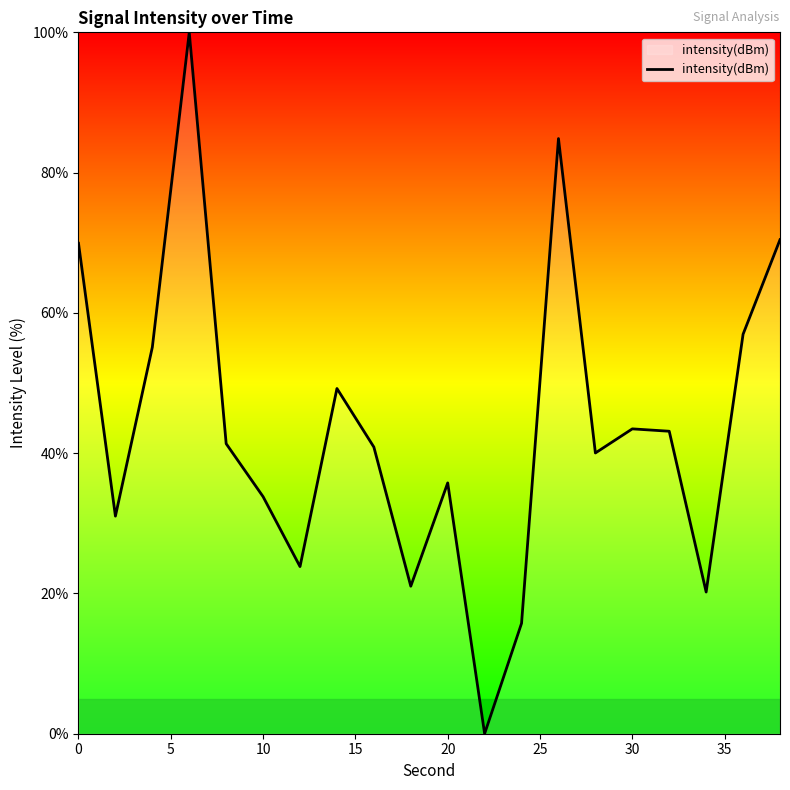

What is the difference between the maximum and minimum values?

100.0